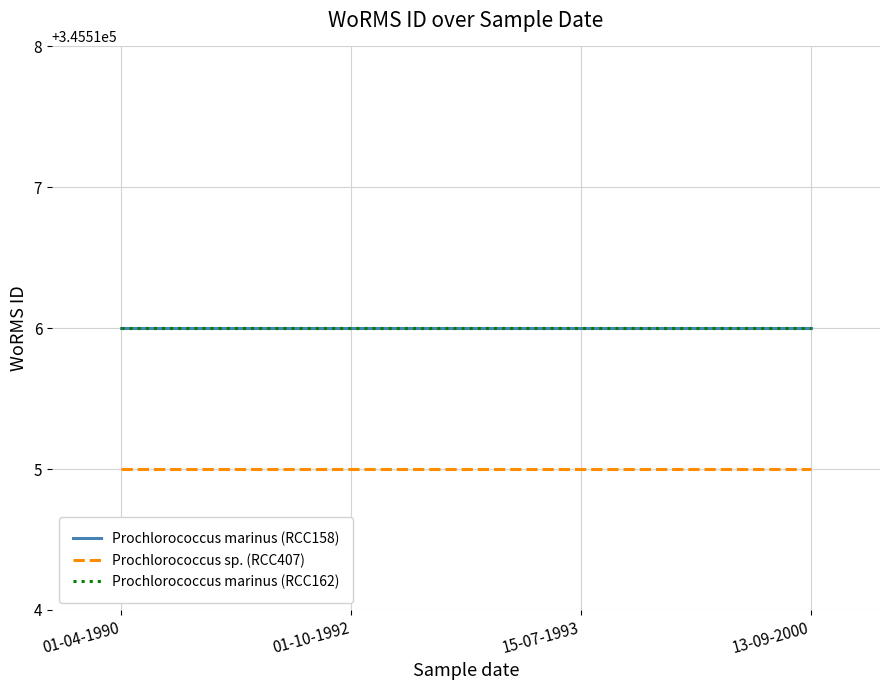

True or false: Prochlorococcus sp. (RCC407) and Prochlorococcus marinus (RCC162) intersect in this chart.

False